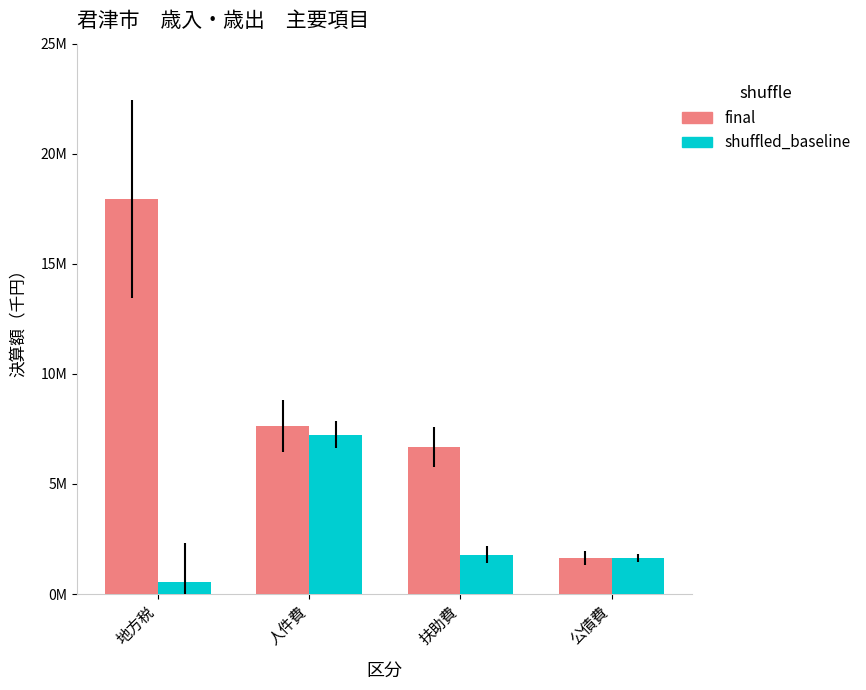

What is the difference between the highest and lowest values at 扶助費?

4876462